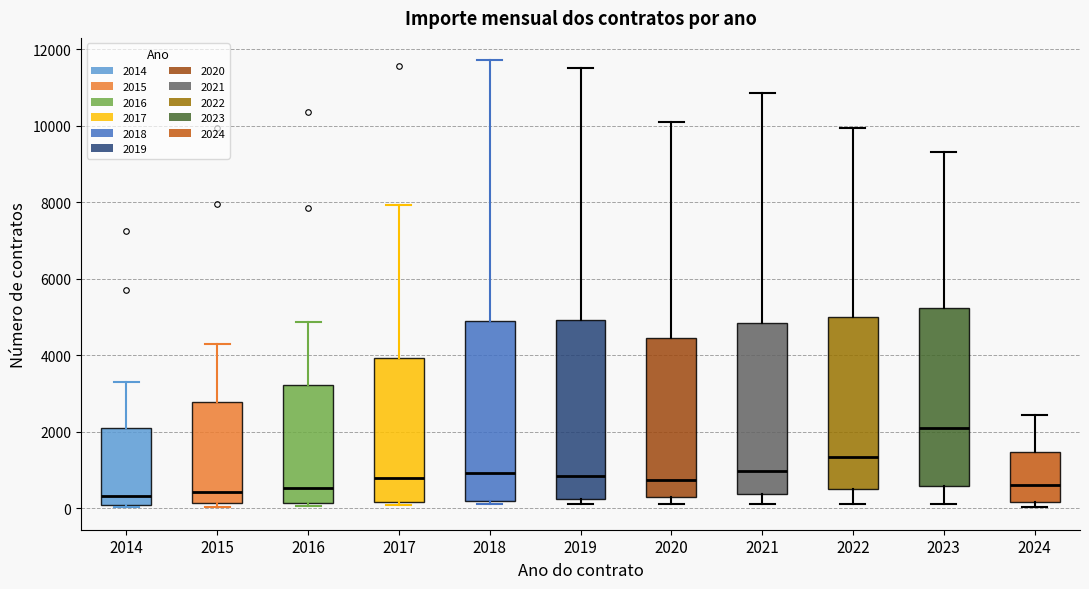

Where does the median line of the box at x = 2021 sit on the y-axis? The values are not printed on the chart, so give them approximately, as read against the axis.

1000